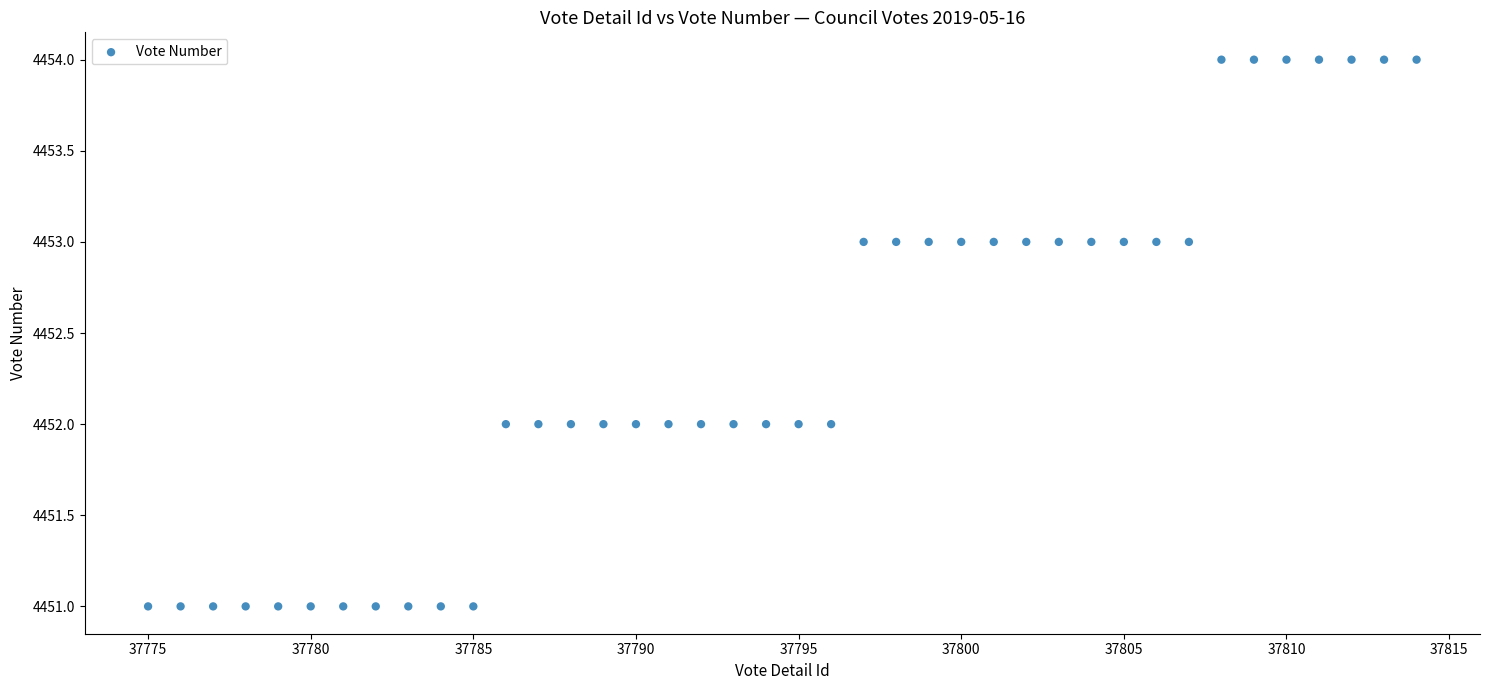

What is the range of X values (max minus min)?

39